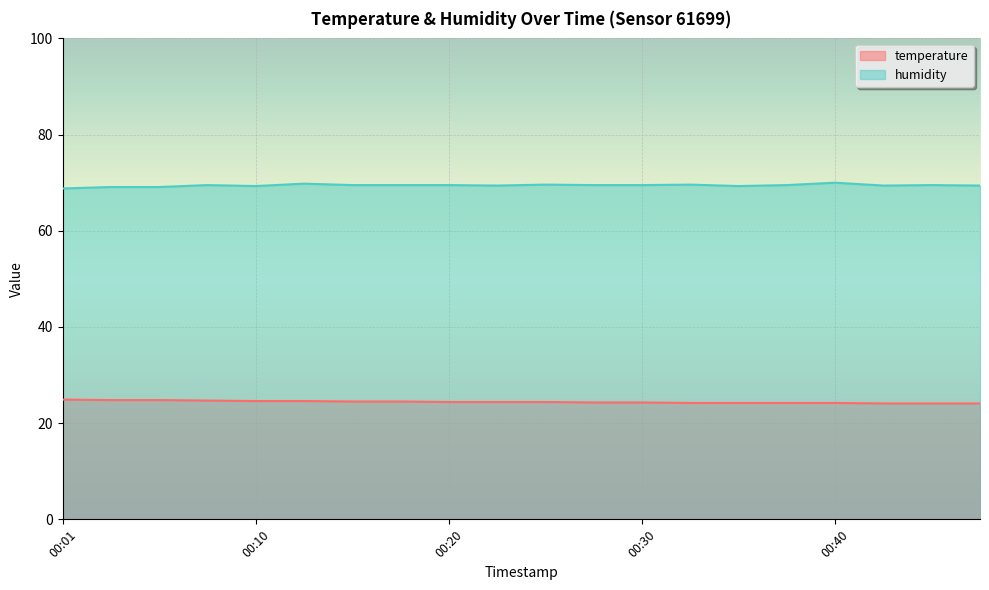

Which series has the largest total across all categories?

humidity